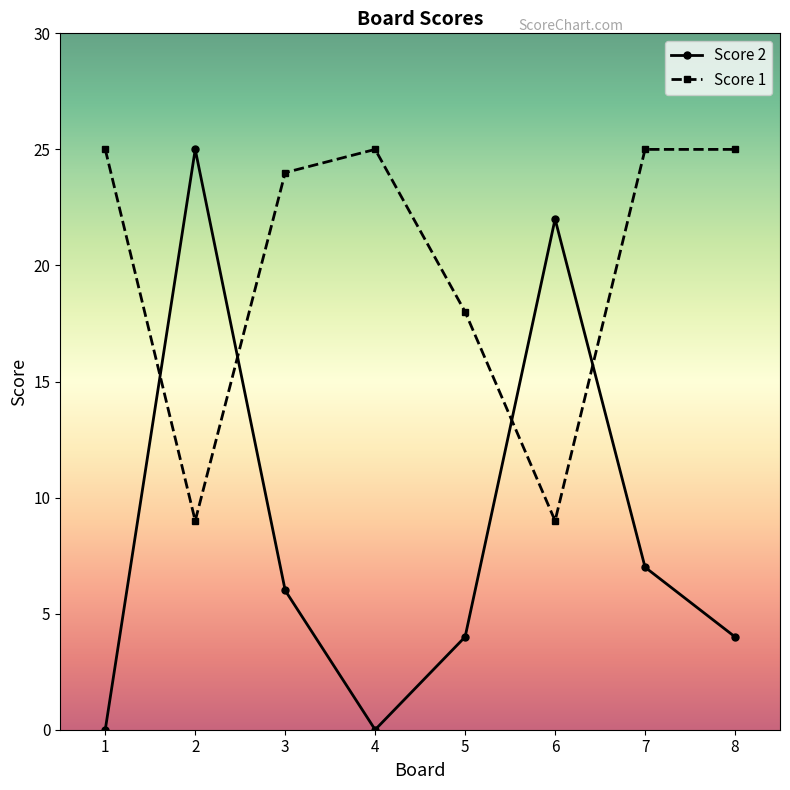

Where is the first local maximum for Score 2?

2